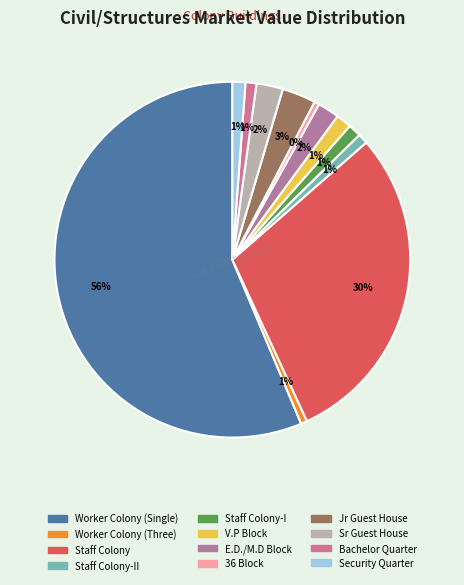

Count the number of slices in the pie.

12